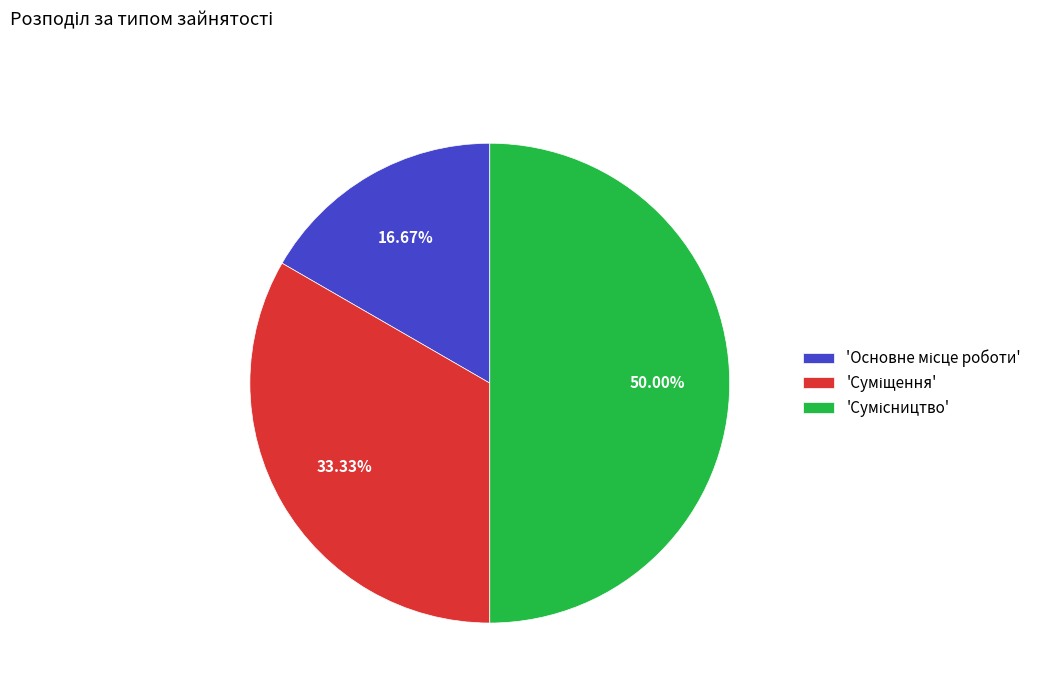

To the nearest percent, what is the difference between the largest and smallest slice percentages?

33%